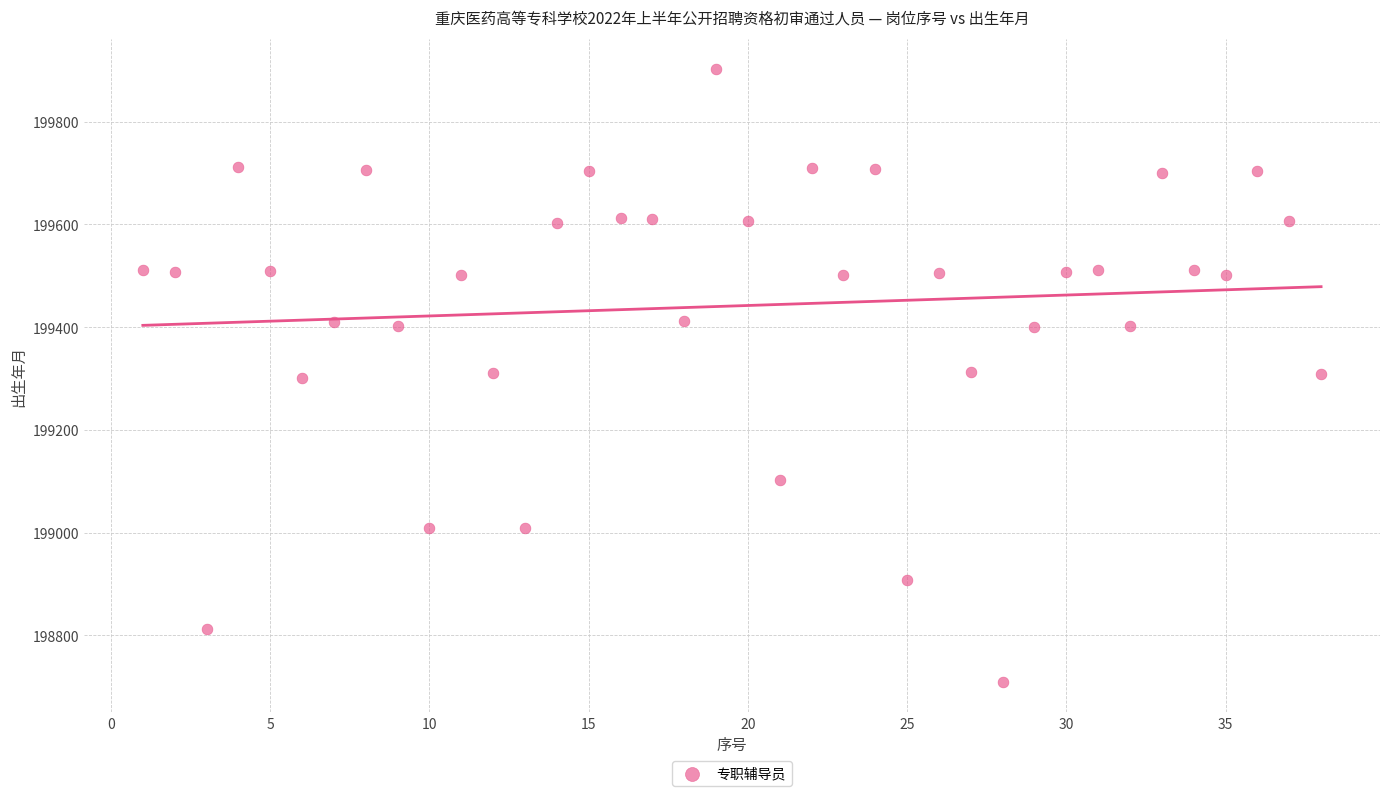

What is the range of Y values (max minus min)?

1192